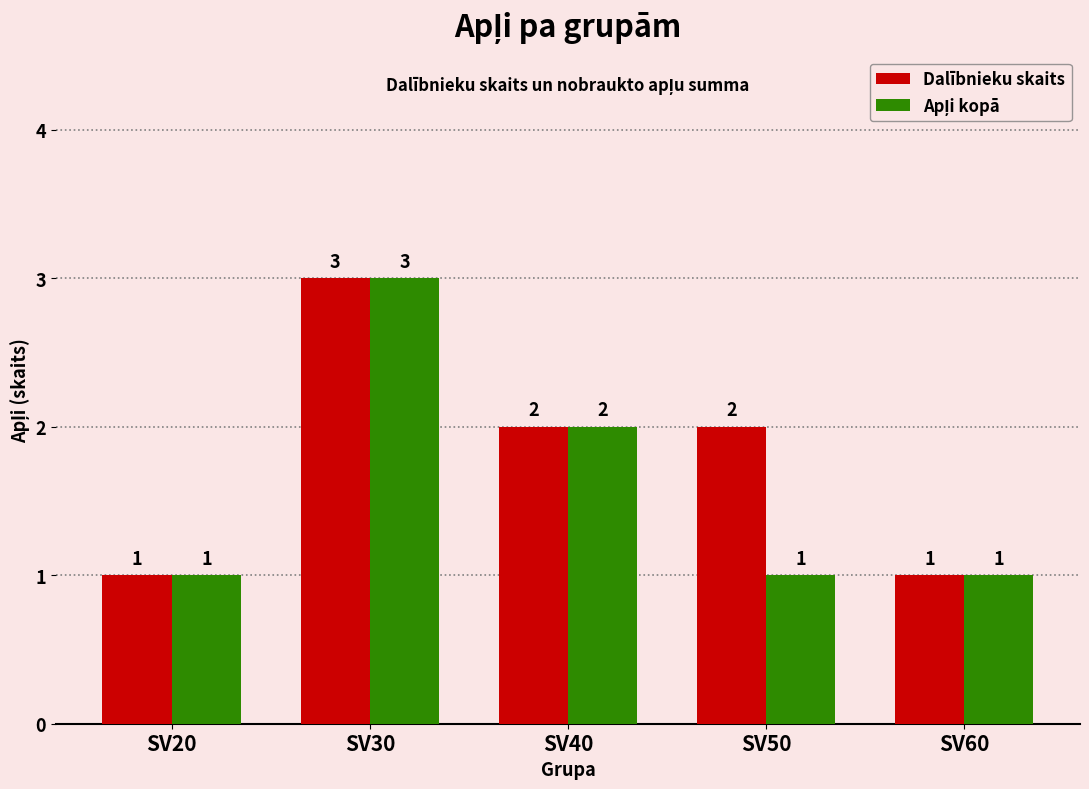

Which series changed the most between SV50 and SV60?

Dalībnieku skaits